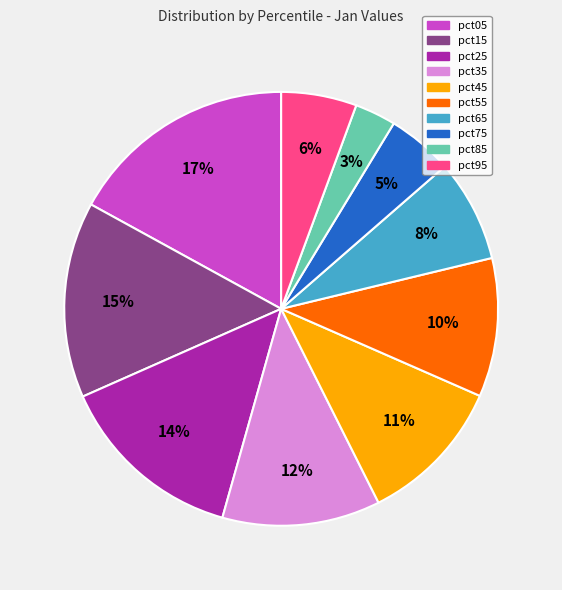

Which slice is the largest?

pct05